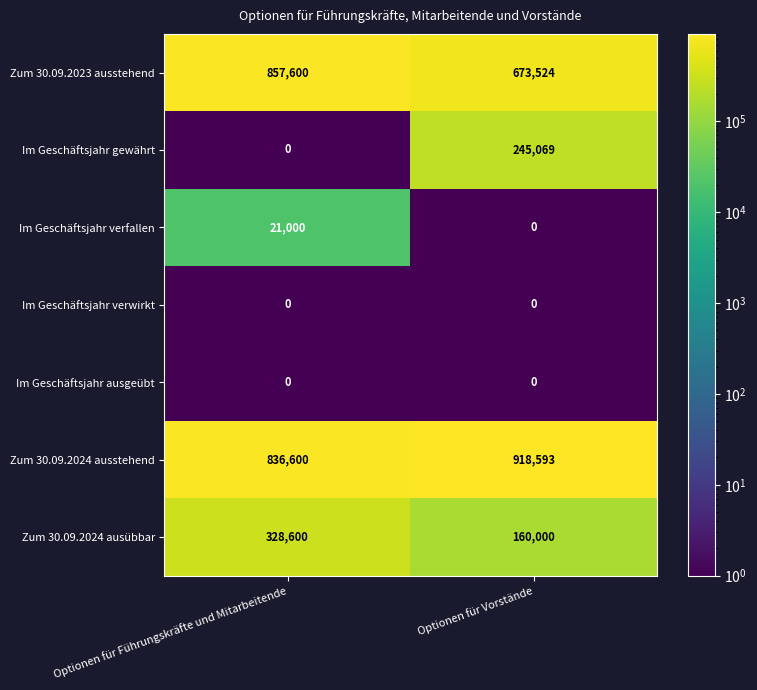

Between Optionen für Führungskräfte und Mitarbeitende and Optionen für Vorstände, which series saw the biggest shift?

Im Geschäftsjahr gewährt